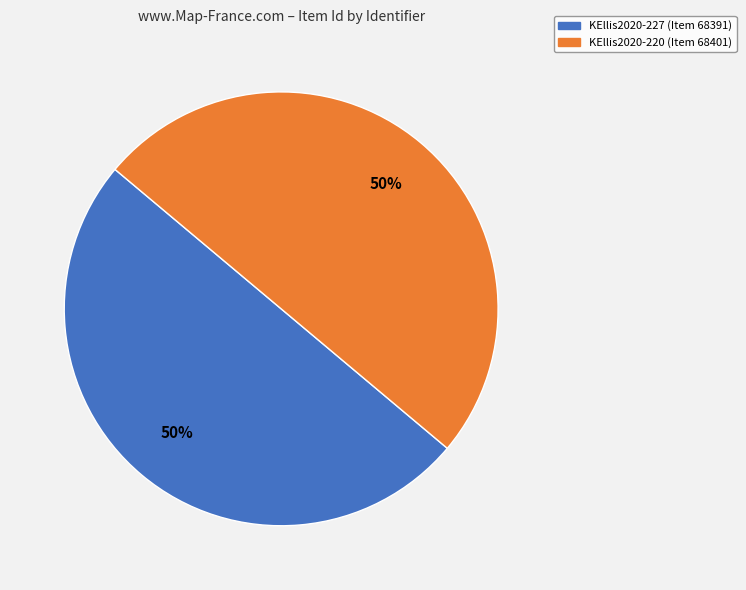

True or false: KEllis2020-227 accounts for 60% of the total.

False